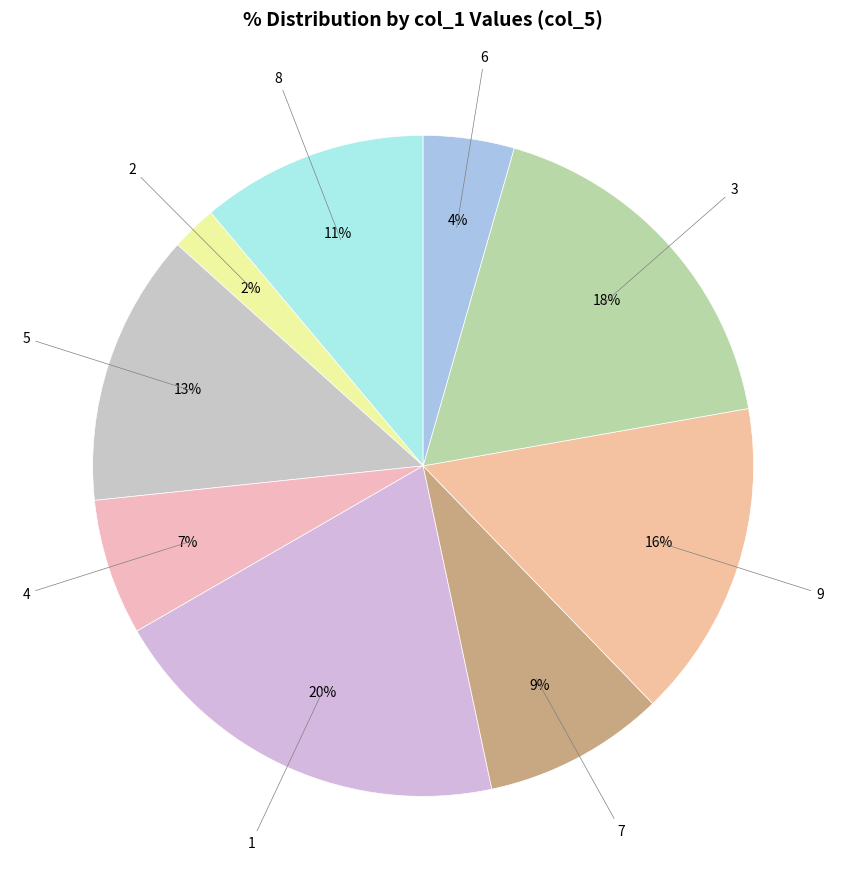

Rank the categories by value from highest to lowest.

1, 3, 9, 5, 8, 7, 4, 6, 2